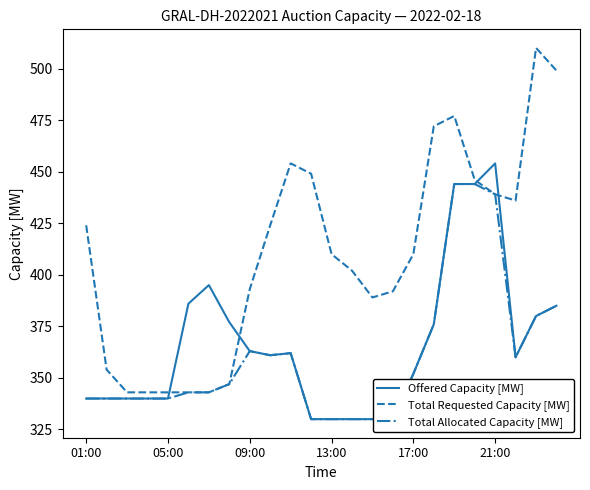

Reading left to right, what are all the values shown in this chart?

Offered Capacity [MW]: 340	340	340	340	340	386	395	377	363	361	362	330	330	330	330	330	352	376	444	444	454	360	380	385
Total Requested Capacity [MW]: 424	354	343	343	343	343	343	347	393	424	454	449	410	402	389	392	410	472	477	446	439	436	510	499
Total Allocated Capacity [MW]: 340	340	340	340	340	343	343	347	363	361	362	330	330	330	330	330	352	376	444	444	439	360	380	385